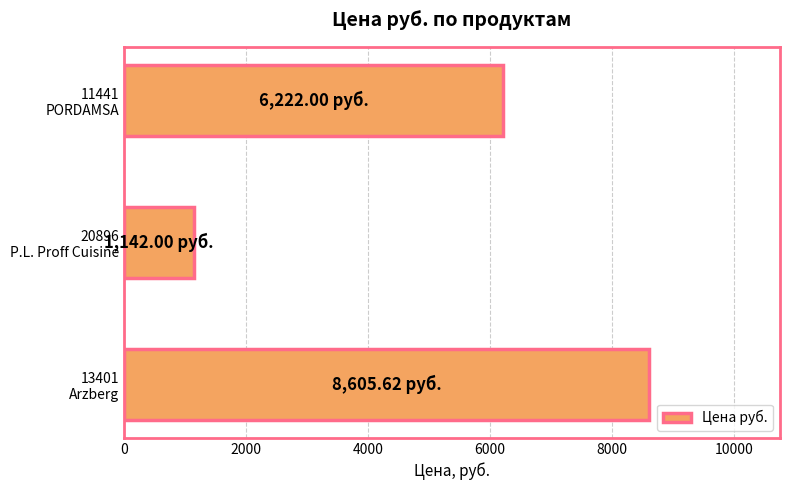

Which category has the lowest value across all series?

20896
P.L. Proff Cuisine